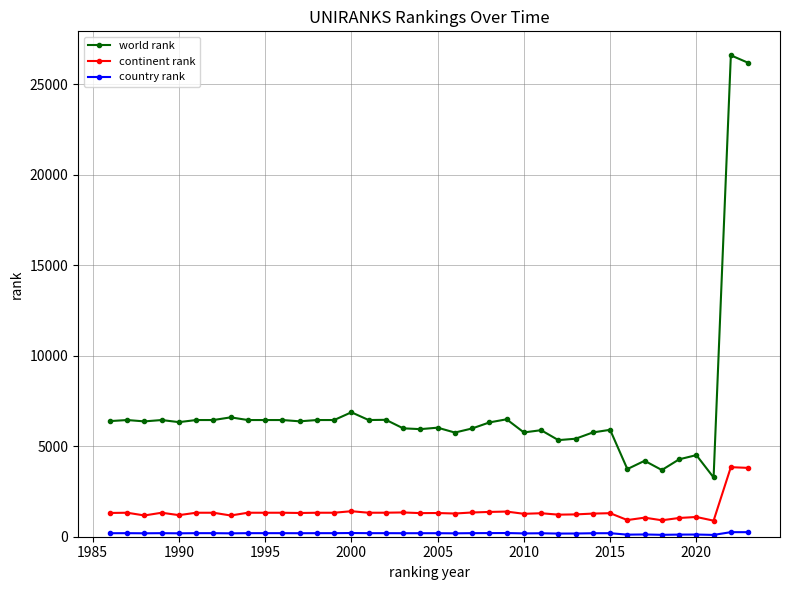

True or false: continent rank and world rank cross at least once.

False